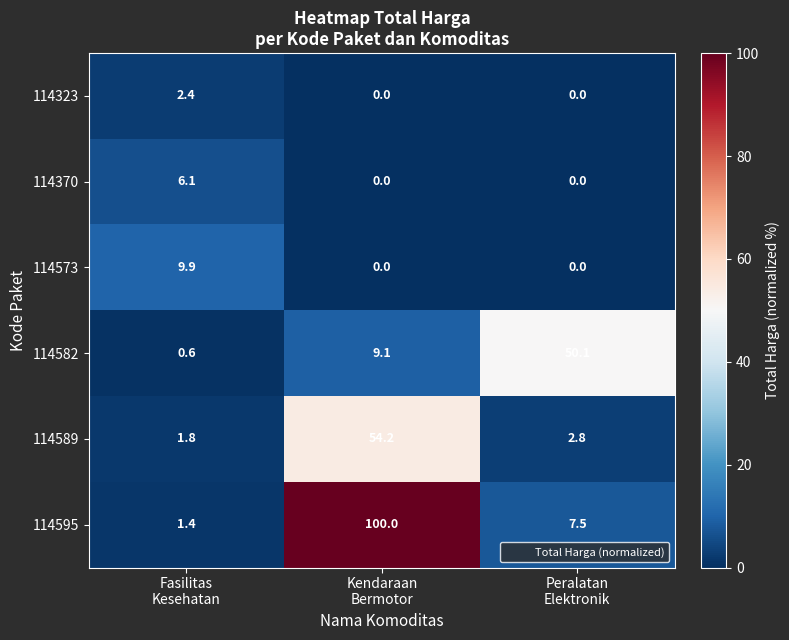

Rank the series by their maximum value, from highest to lowest.

114595, 114589, 114582, 114573, 114370, 114323